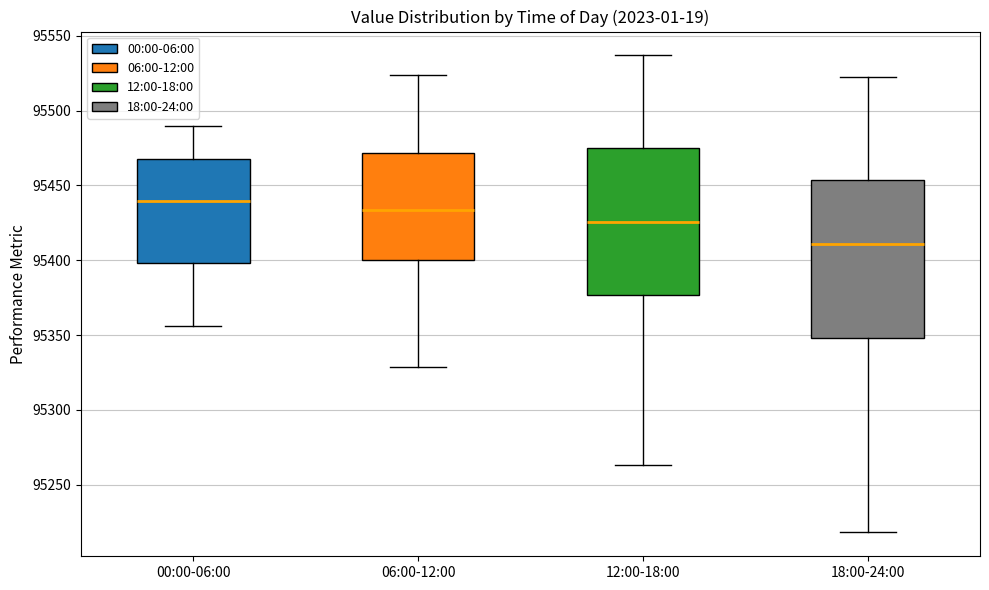

Reading left to right, transcribe this box plot: for each box, give where its median line is, the range the box spans, and where its two whiskers end, as read against the y-axis. The values are not printed on the chart, so give them approximately, as read against the axis.

00:00-06:00: median 95440, box 95400 to 95470, whiskers 95355 to 95490
06:00-12:00: median 95435, box 95400 to 95470, whiskers 95330 to 95525
12:00-18:00: median 95425, box 95375 to 95475, whiskers 95265 to 95535
18:00-24:00: median 95410, box 95350 to 95455, whiskers 95220 to 95520